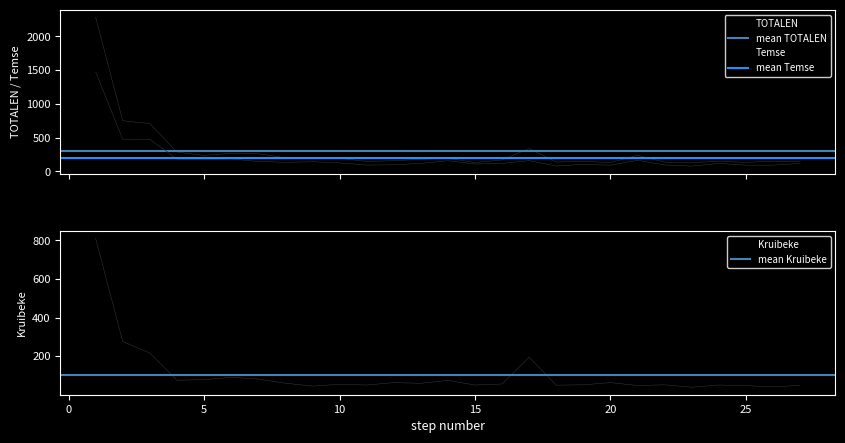

How many categories are shown in the chart?

27